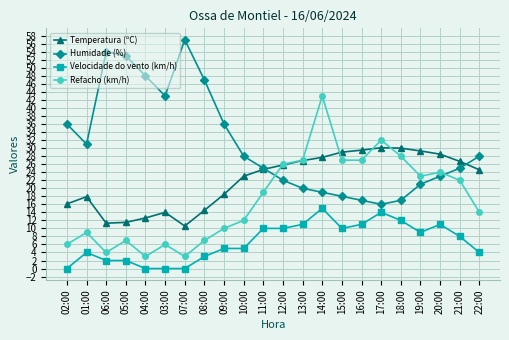

What is the label of the 16th point from the right?

07:00